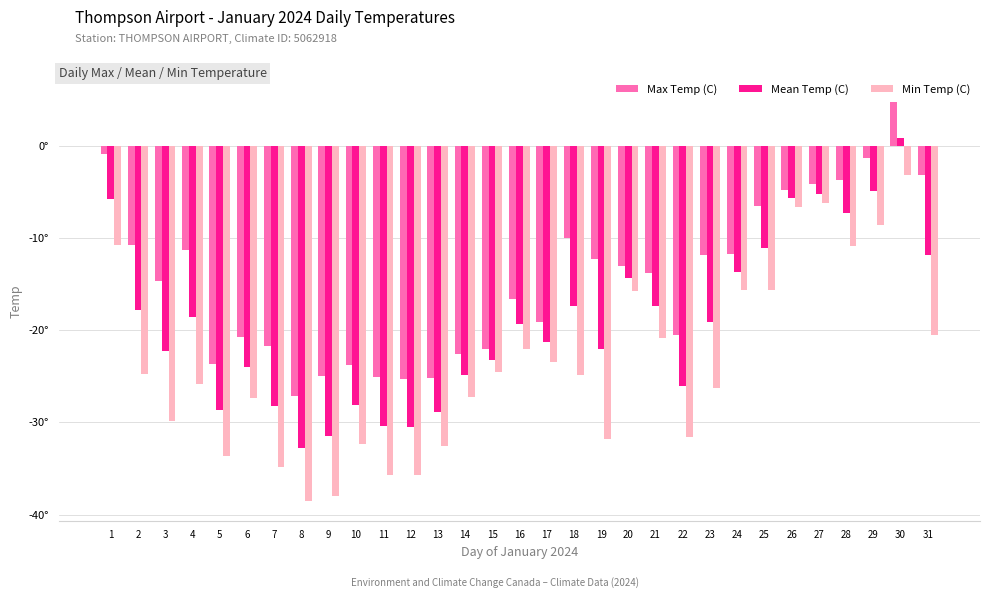

Reading left to right, list all the values displayed in this chart.

Max Temp (C): -0.9	-10.8	-14.7	-11.3	-23.7	-20.7	-21.7	-27.1	-25.0	-23.8	-25.1	-25.3	-25.2	-22.6	-22.0	-16.6	-19.1	-10.0	-12.3	-13.0	-13.8	-20.5	-11.9	-11.7	-6.5	-4.8	-4.2	-3.7	-1.3	4.7	-3.2
Mean Temp (C): -5.8	-17.8	-22.3	-18.6	-28.7	-24.0	-28.2	-32.8	-31.5	-28.1	-30.4	-30.5	-28.9	-24.9	-23.2	-19.3	-21.3	-17.4	-22.0	-14.4	-17.4	-26.1	-19.1	-13.7	-11.1	-5.7	-5.2	-7.3	-4.9	0.8	-11.8
Min Temp (C): -10.8	-24.8	-29.9	-25.8	-33.6	-27.4	-34.8	-38.5	-38.0	-32.3	-35.7	-35.7	-32.6	-27.2	-24.5	-22.0	-23.5	-24.9	-31.8	-15.8	-20.9	-31.6	-26.3	-15.7	-15.7	-6.6	-6.2	-10.9	-8.6	-3.2	-20.5